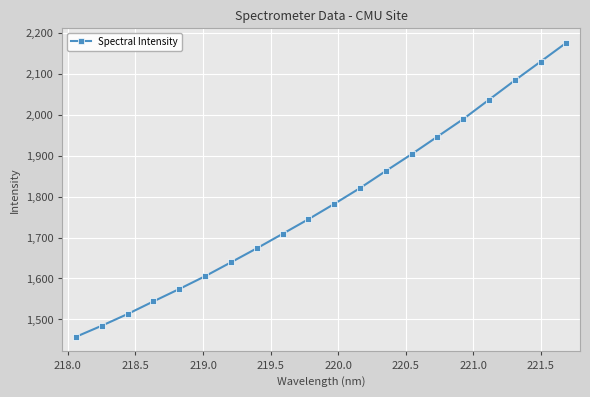

True or false: there are more than 1 points higher than both neighbors.

False